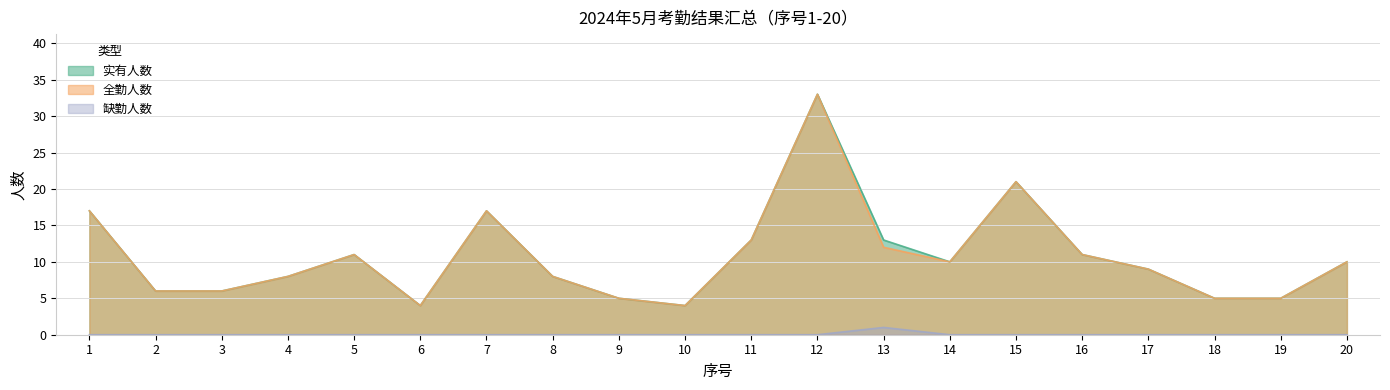

True or false: 实有人数 and 缺勤人数 intersect in this chart.

False